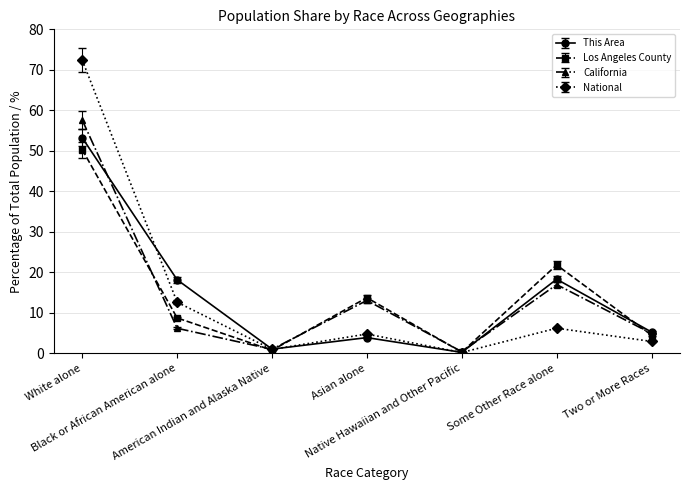

How many data points in National are above 4?

4